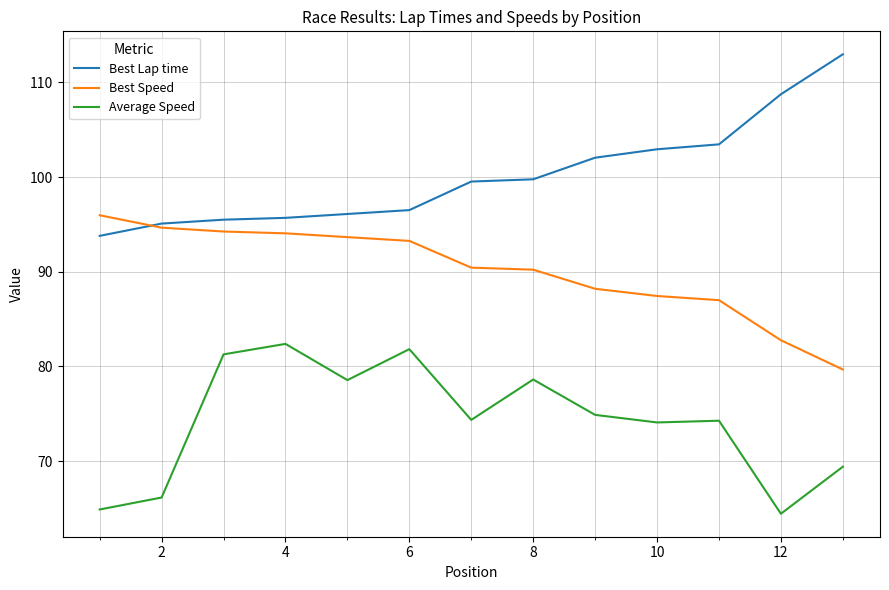

True or false: Average Speed and Best Speed intersect in this chart.

False